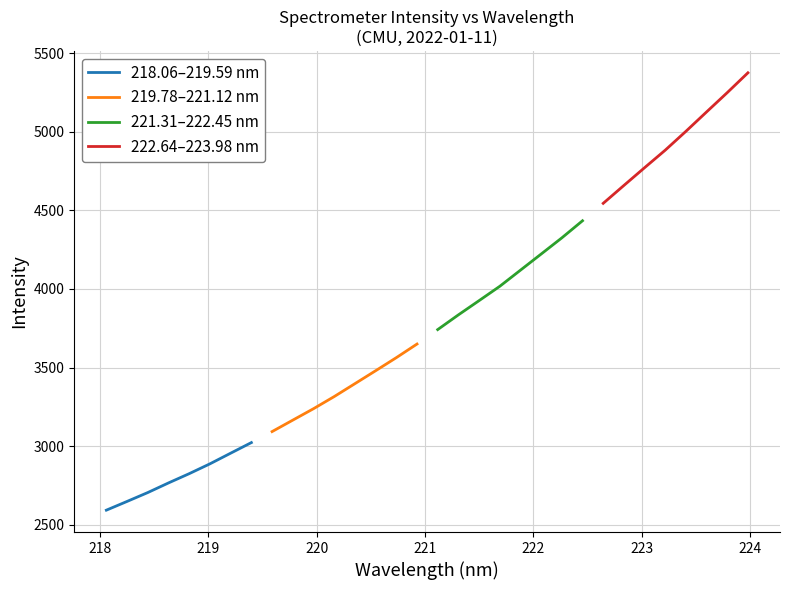

Which series has the largest total across all categories?

222.64–223.98 nm